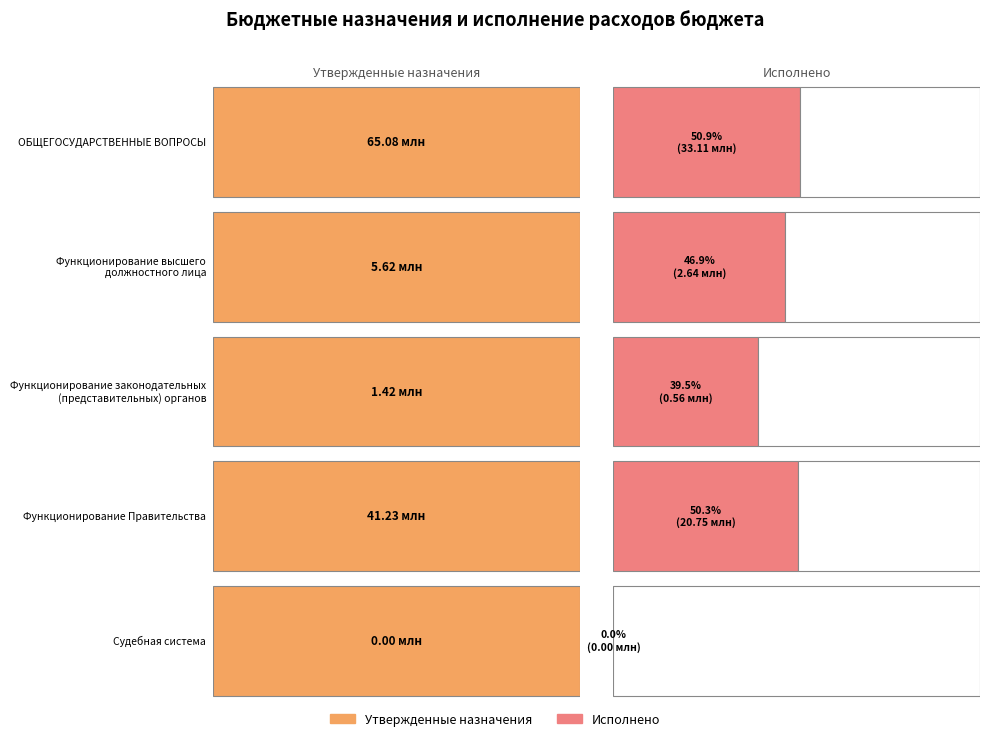

Which has a higher value, Функционирование высшего
должностного лица or Функционирование законодательных
(представительных) органов?

Функционирование высшего
должностного лица